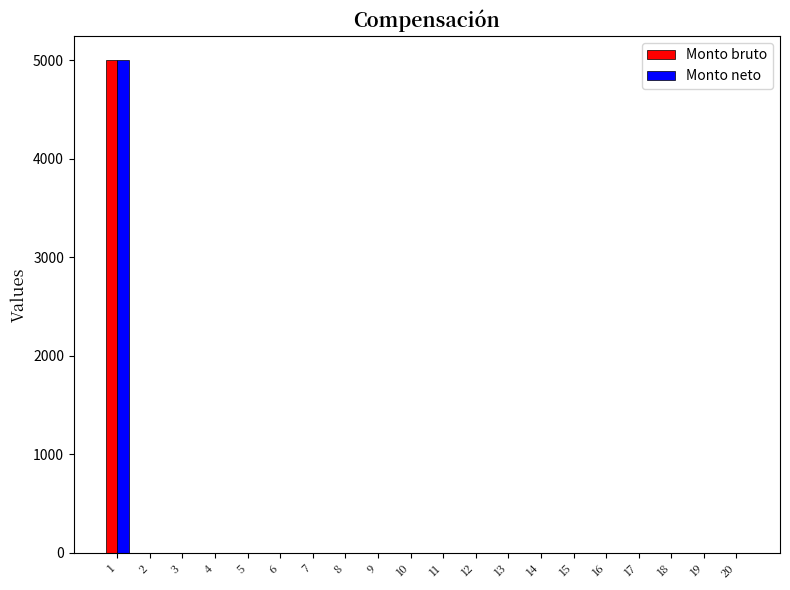

What is the sum of all Monto neto values?

5000